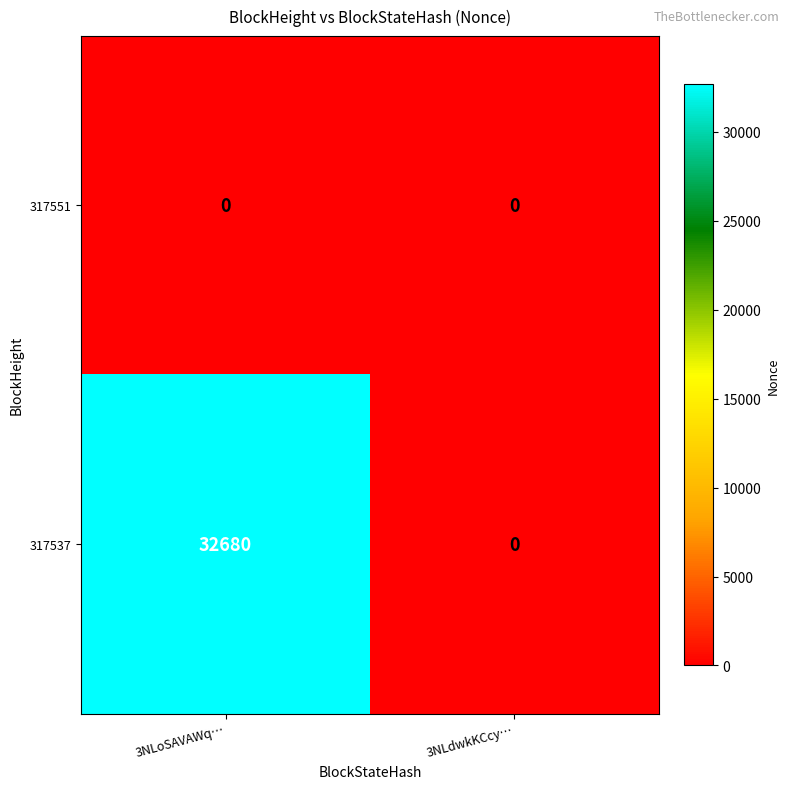

The value of 317551 at 3NLdwkKCcy… is 0. True or false?

True